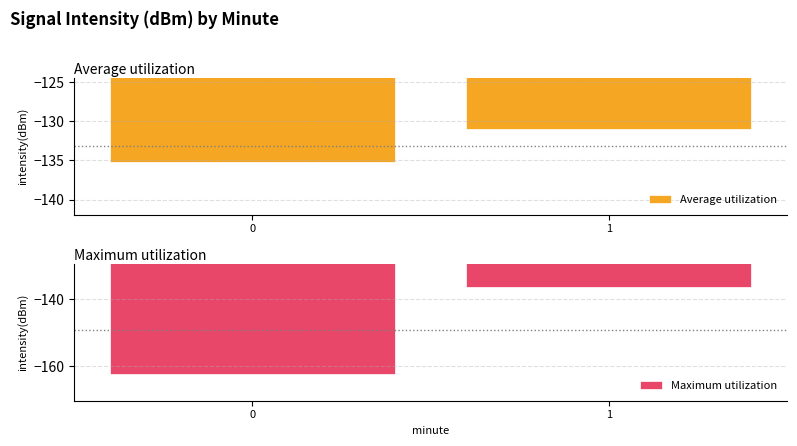

Reading left to right, what are all the values shown in this chart?

Average utilization: -135.2	-131.0
Maximum utilization: -162.3	-136.3